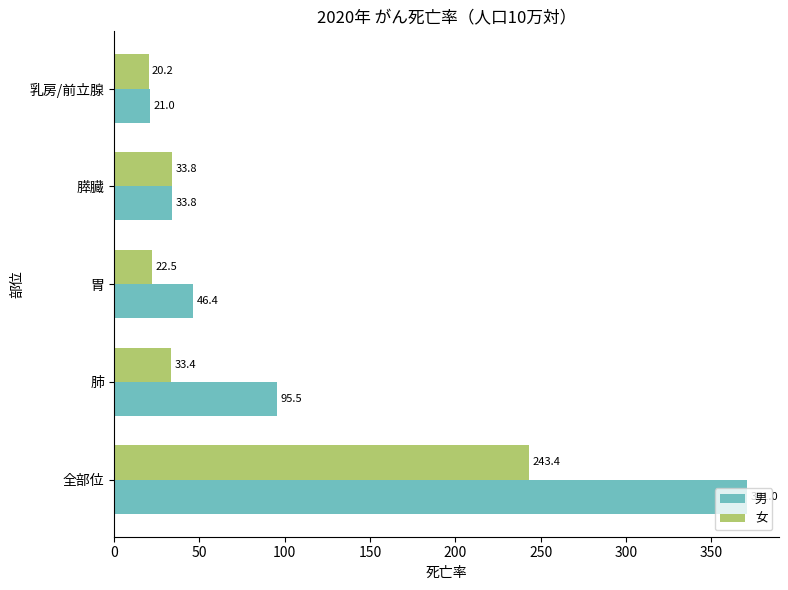

At which label is 男 closest to 196?

肺